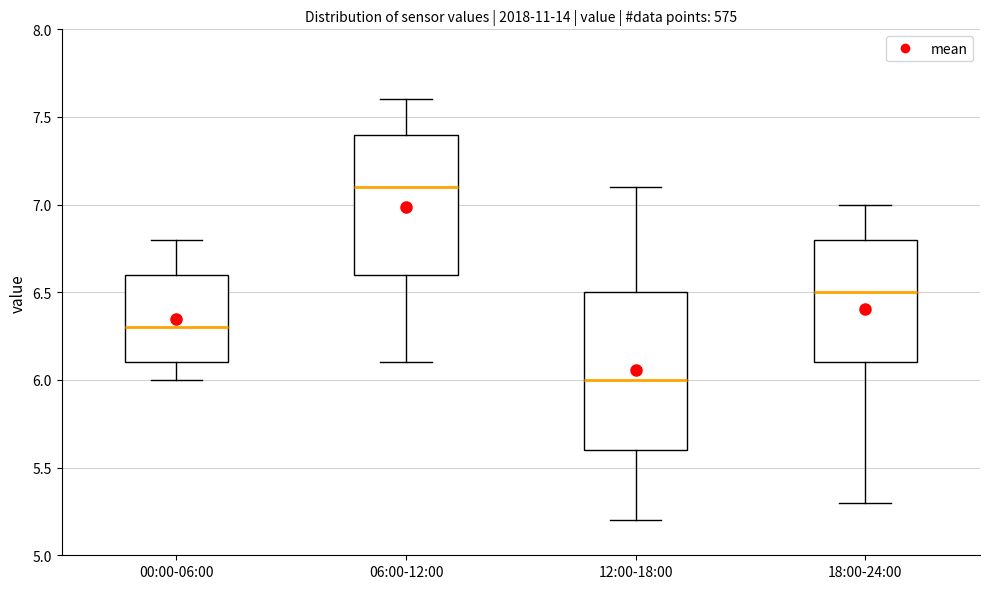

Which box's median line is the highest?

06:00-12:00